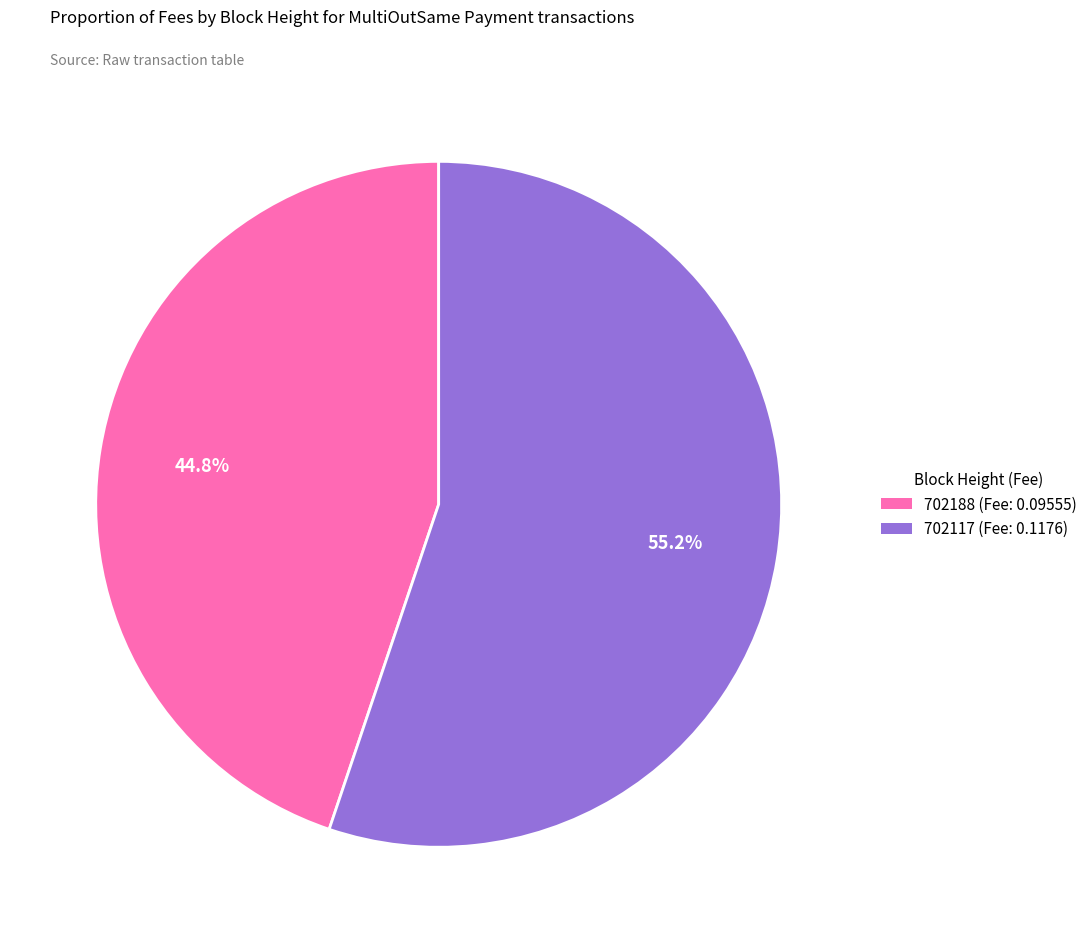

To the nearest percent, what is the difference between the largest and smallest slice percentages?

10%